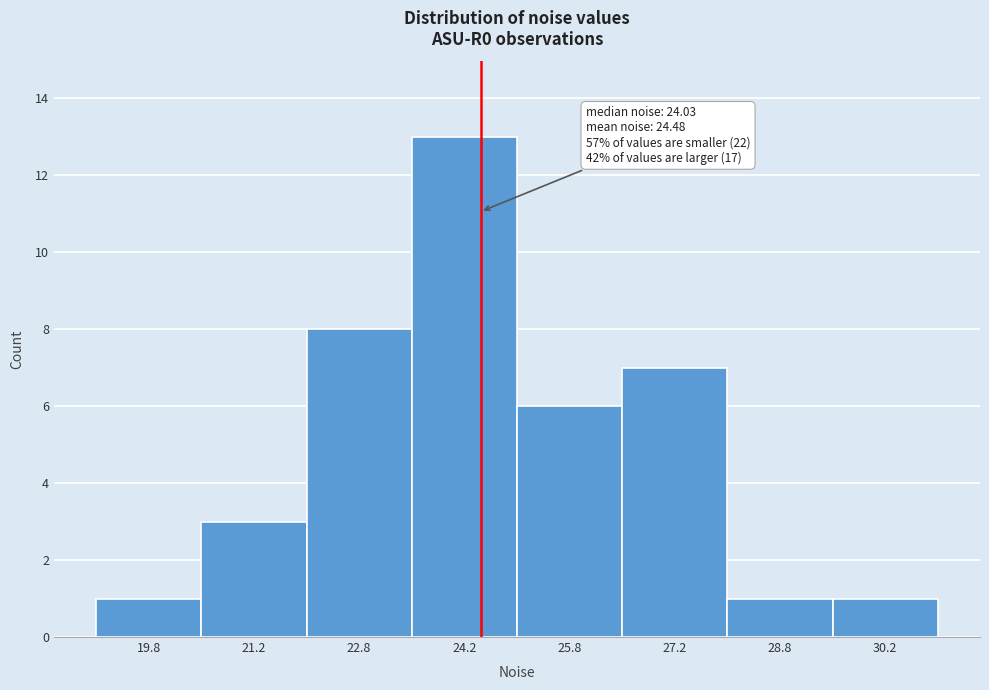

Which range on the x-axis has the tallest bar?

23.5 to 25.0